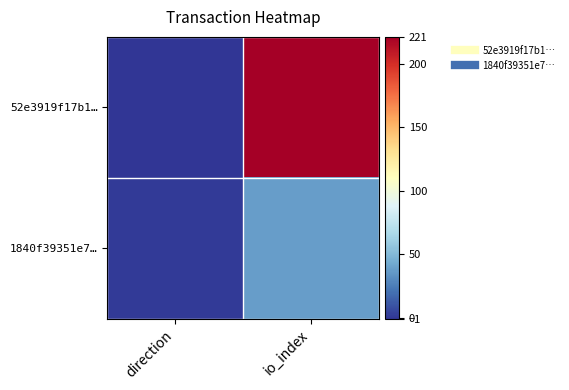

At how many categories does at least one series exceed 127?

1